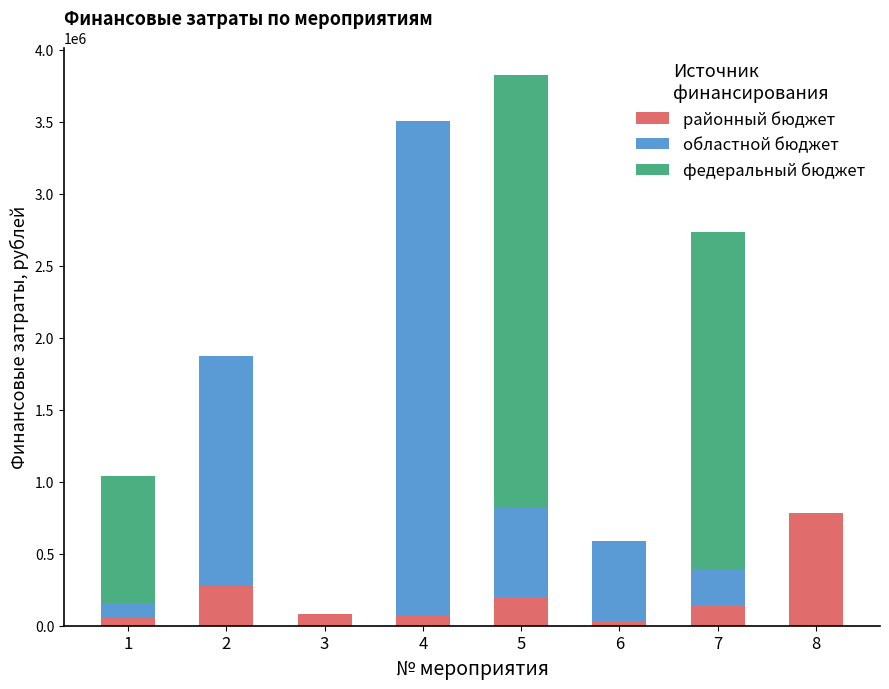

What is the total value across all series at 5?

3825185.7